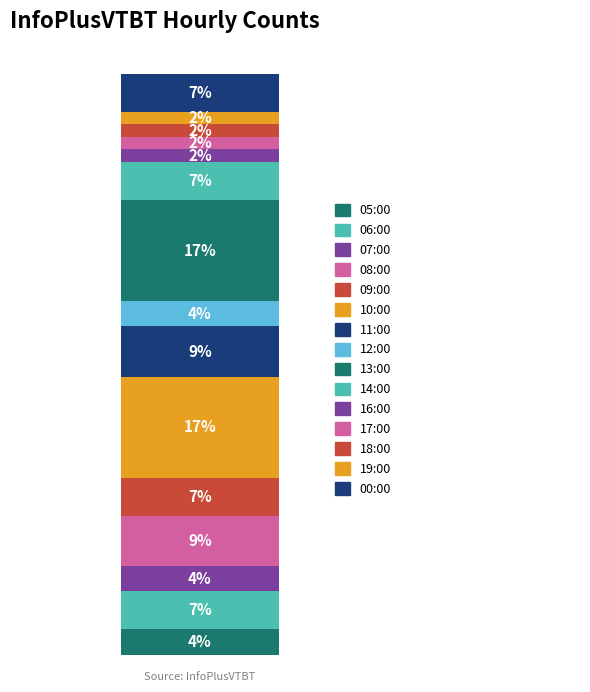

Does the chart contain stacked bars?

Yes